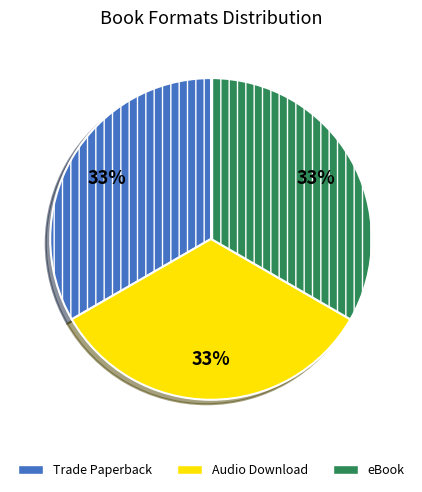

Is the sum of eBook and Audio Download greater than half?

Yes